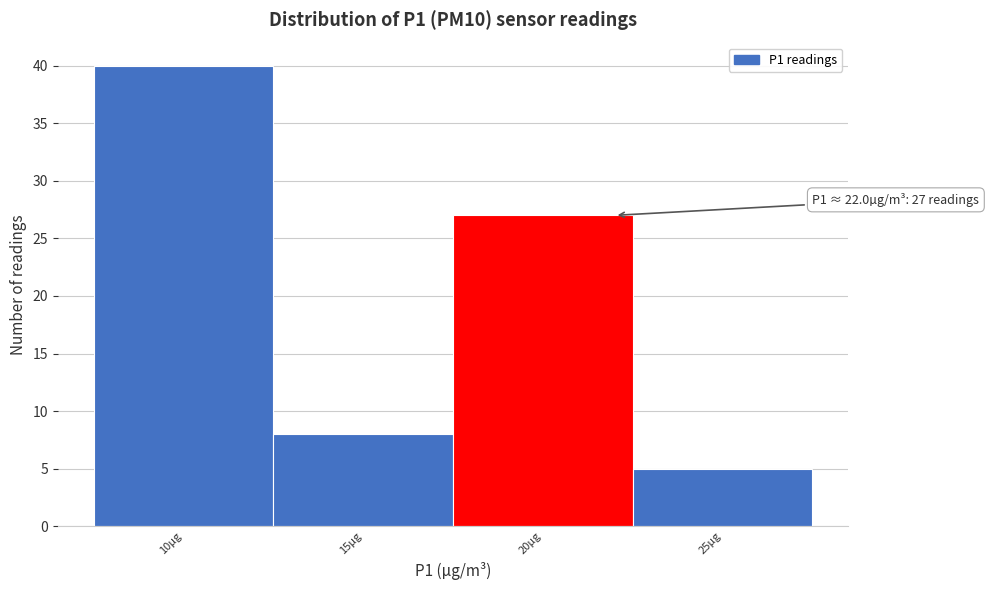

Reading left to right, what are all the values shown in this chart?

10µg=40	15µg=8	20µg=27	25µg=5